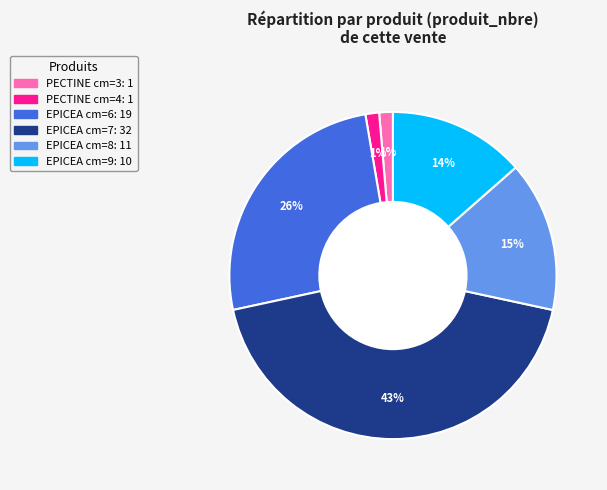

Is there any slice that represents more than half of the pie?

No